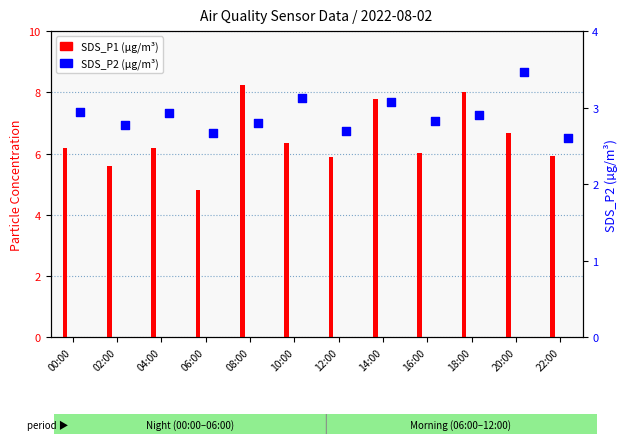

Which series has the widest spread of Y values?

SDS_P1 (µg/m³)